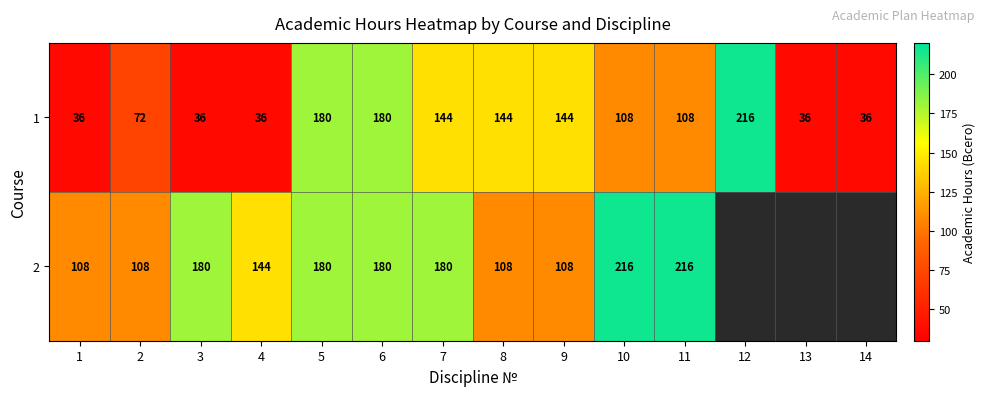

What is the sum of the 1 values at 13 and 12?

252